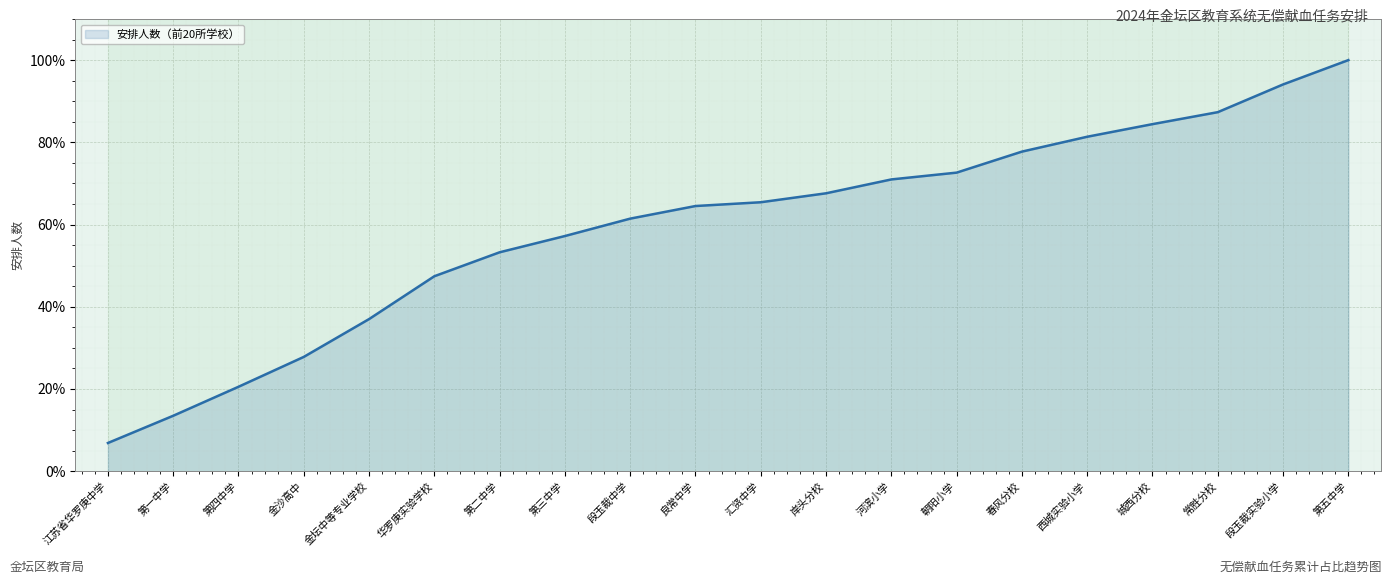

Reading right to left, what are all the values shown in this chart?

第五中学=100.0	段玉裁实验小学=94.1	常胜分校=87.3	城西分校=84.4	西城实验小学=81.4	春风分校=77.7	朝阳小学=72.6	河滨小学=71.0	岸头分校=67.6	汇贤中学=65.4	良常中学=64.5	段玉裁中学=61.4	第三中学=57.2	第二中学=53.3	华罗庚实验学校=47.4	金坛中等专业学校=37.0	金沙高中=27.8	第四中学=20.5	第一中学=13.5	江苏省华罗庚中学=6.9